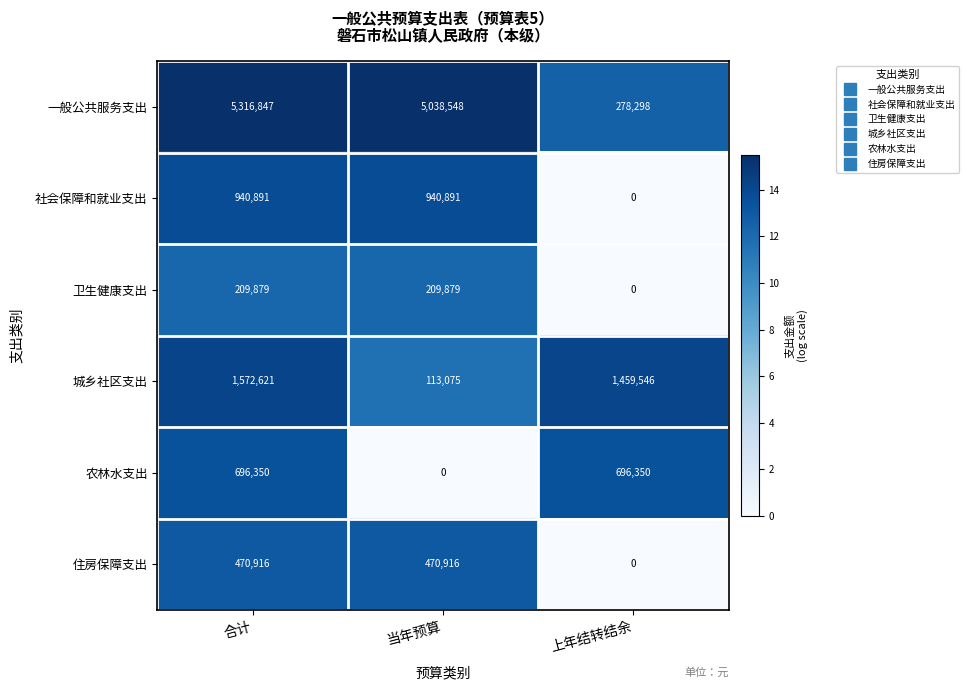

Which series changed the most between 当年预算 and 上年结转结余?

一般公共服务支出